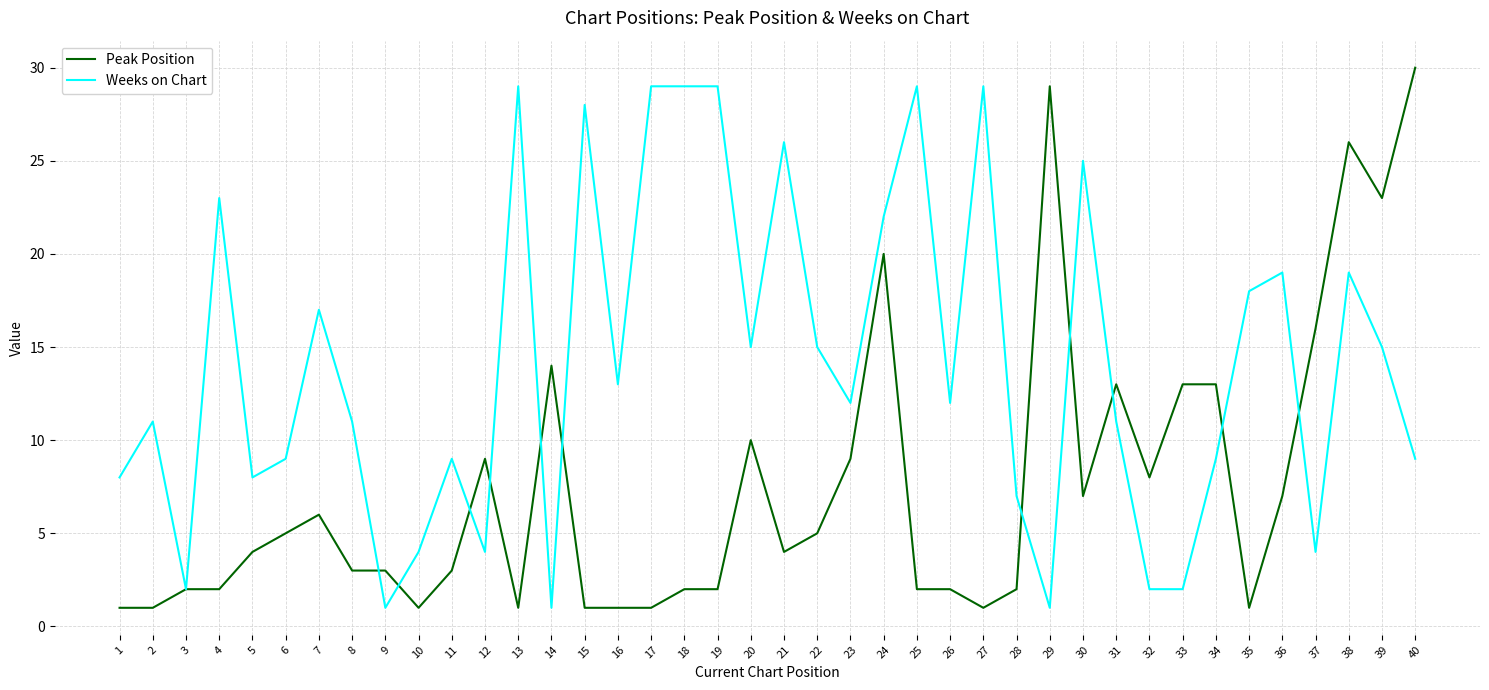

Reading right to left, extract all data points from this chart.

Peak Position: 40=30	39=23	38=26	37=16	36=7	35=1	34=13	33=13	32=8	31=13	30=7	29=29	28=2	27=1	26=2	25=2	24=20	23=9	22=5	21=4	20=10	19=2	18=2	17=1	16=1	15=1	14=14	13=1	12=9	11=3	10=1	9=3	8=3	7=6	6=5	5=4	4=2	3=2	2=1	1=1
Weeks on Chart: 40=9	39=15	38=19	37=4	36=19	35=18	34=9	33=2	32=2	31=11	30=25	29=1	28=7	27=29	26=12	25=29	24=22	23=12	22=15	21=26	20=15	19=29	18=29	17=29	16=13	15=28	14=1	13=29	12=4	11=9	10=4	9=1	8=11	7=17	6=9	5=8	4=23	3=2	2=11	1=8